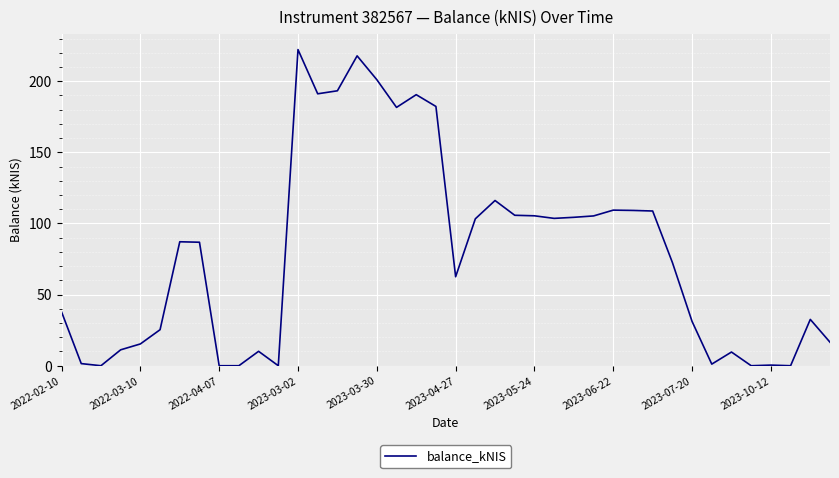

What is the maximum value shown in the chart?

222.2